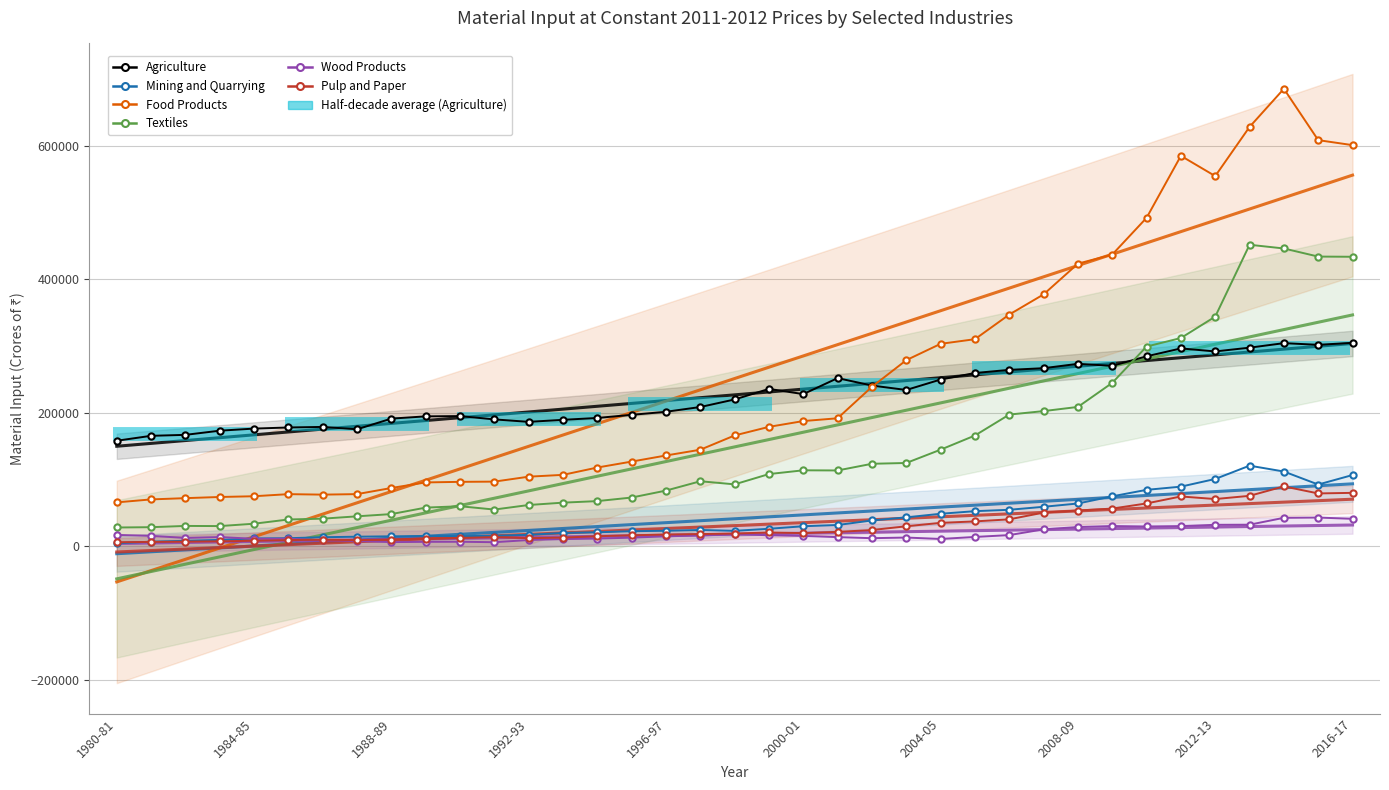

At how many categories does at least one series exceed 269935?

14